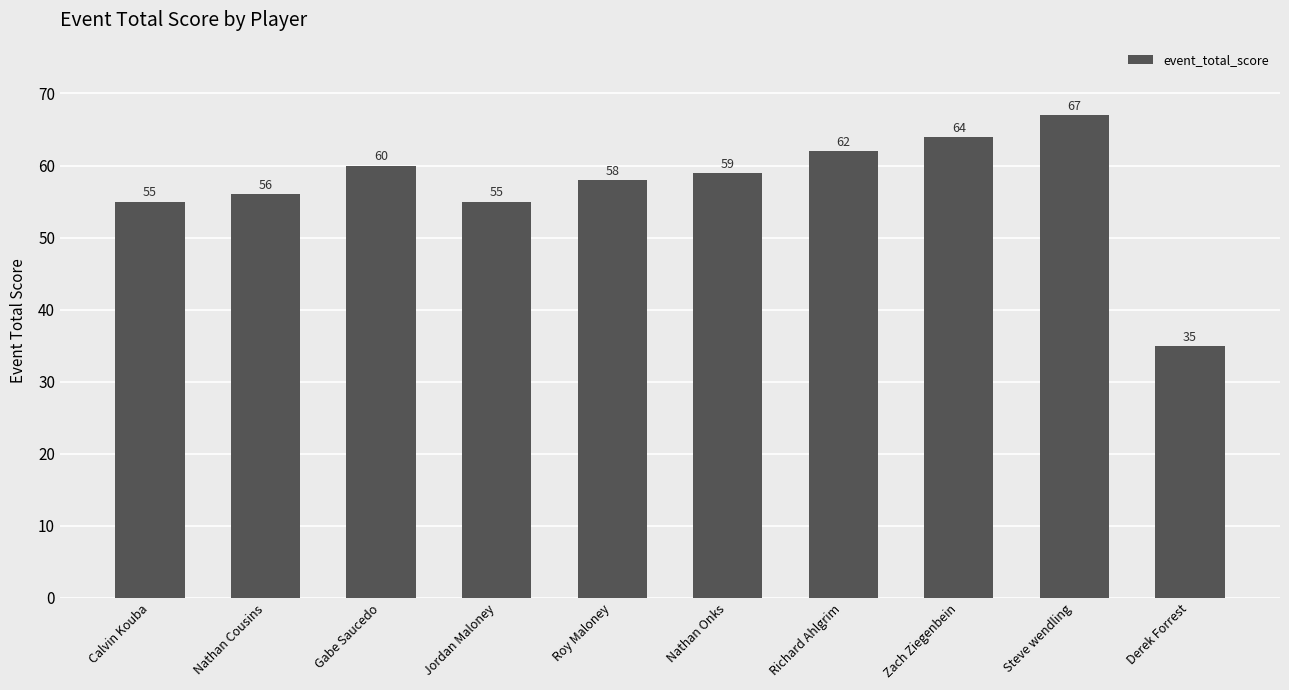

What is the change in value from Jordan Maloney to Richard Ahlgrim?

+7